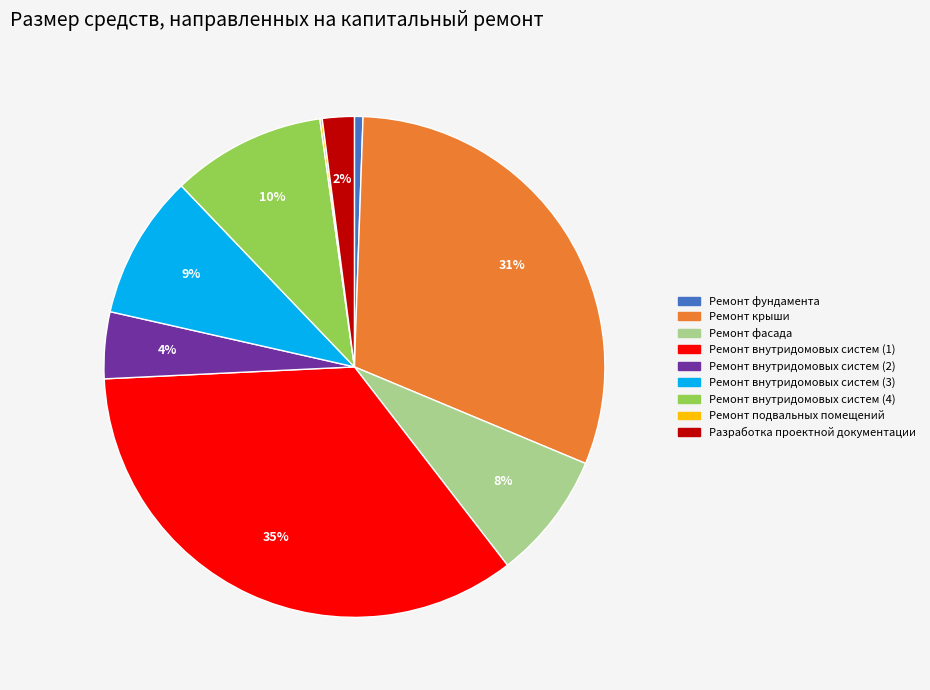

Does any single category account for the majority?

No